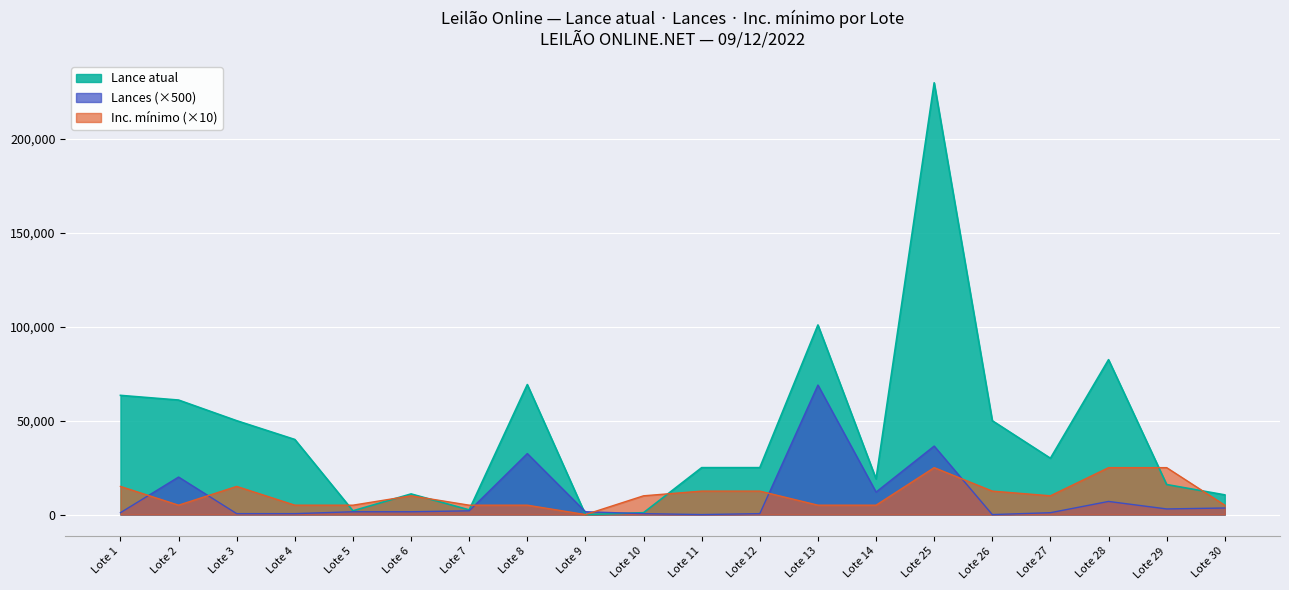

What is the average value of the Lance atual series?

44462.6